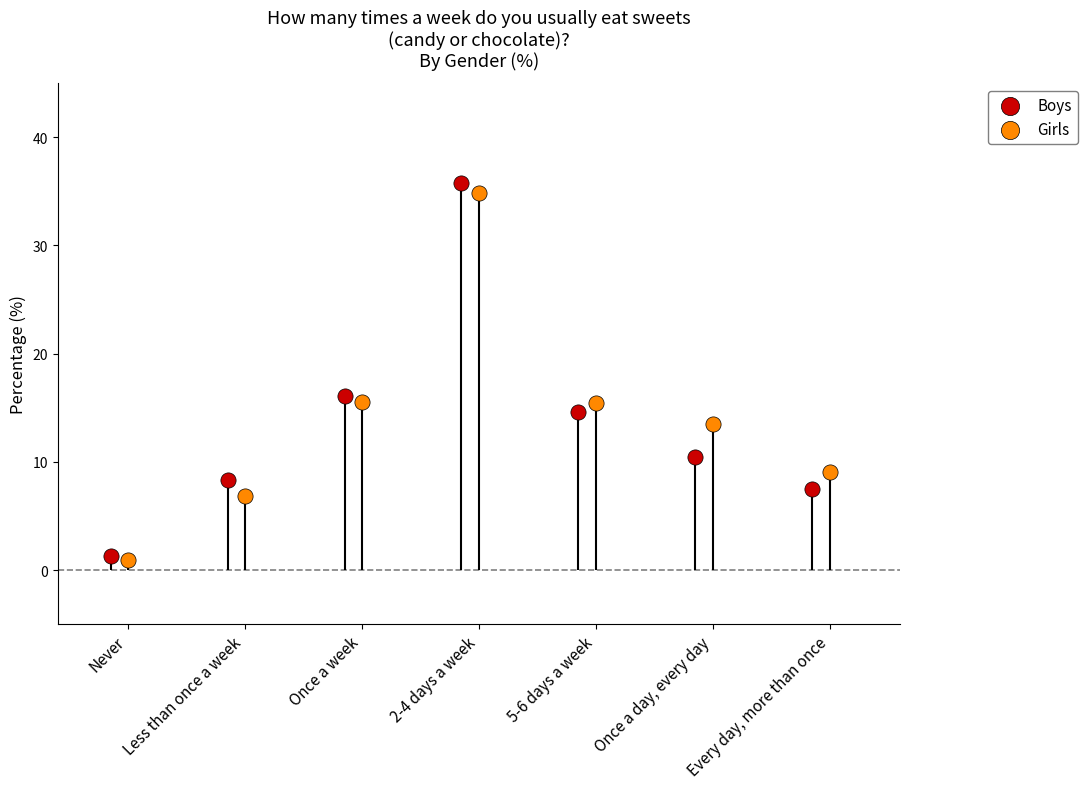

Which series has the largest total across all categories?

Girls